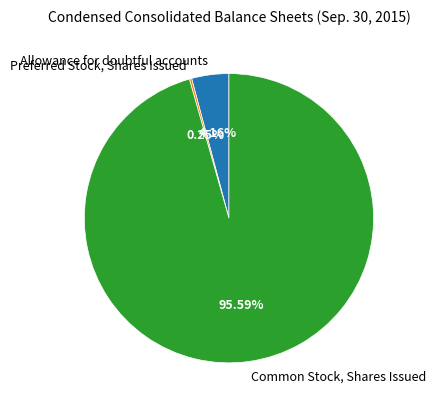

Which slice is the largest?

Common Stock, Shares Issued